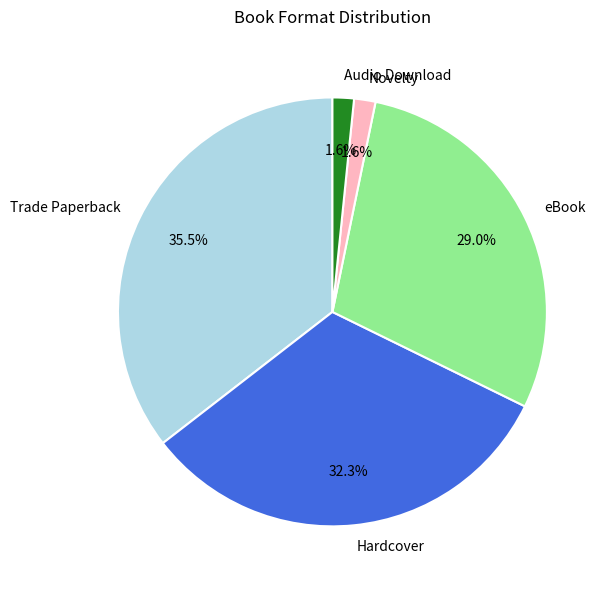

To the nearest percent, what portion does Hardcover represent?

32%